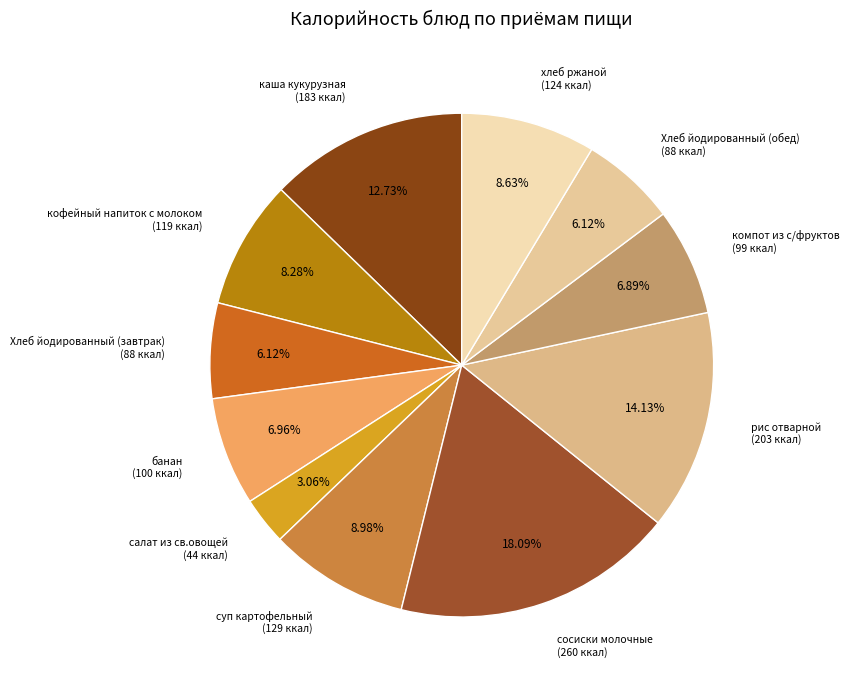

The хлеб ржаной slice represents 1% of the pie. True or false?

False